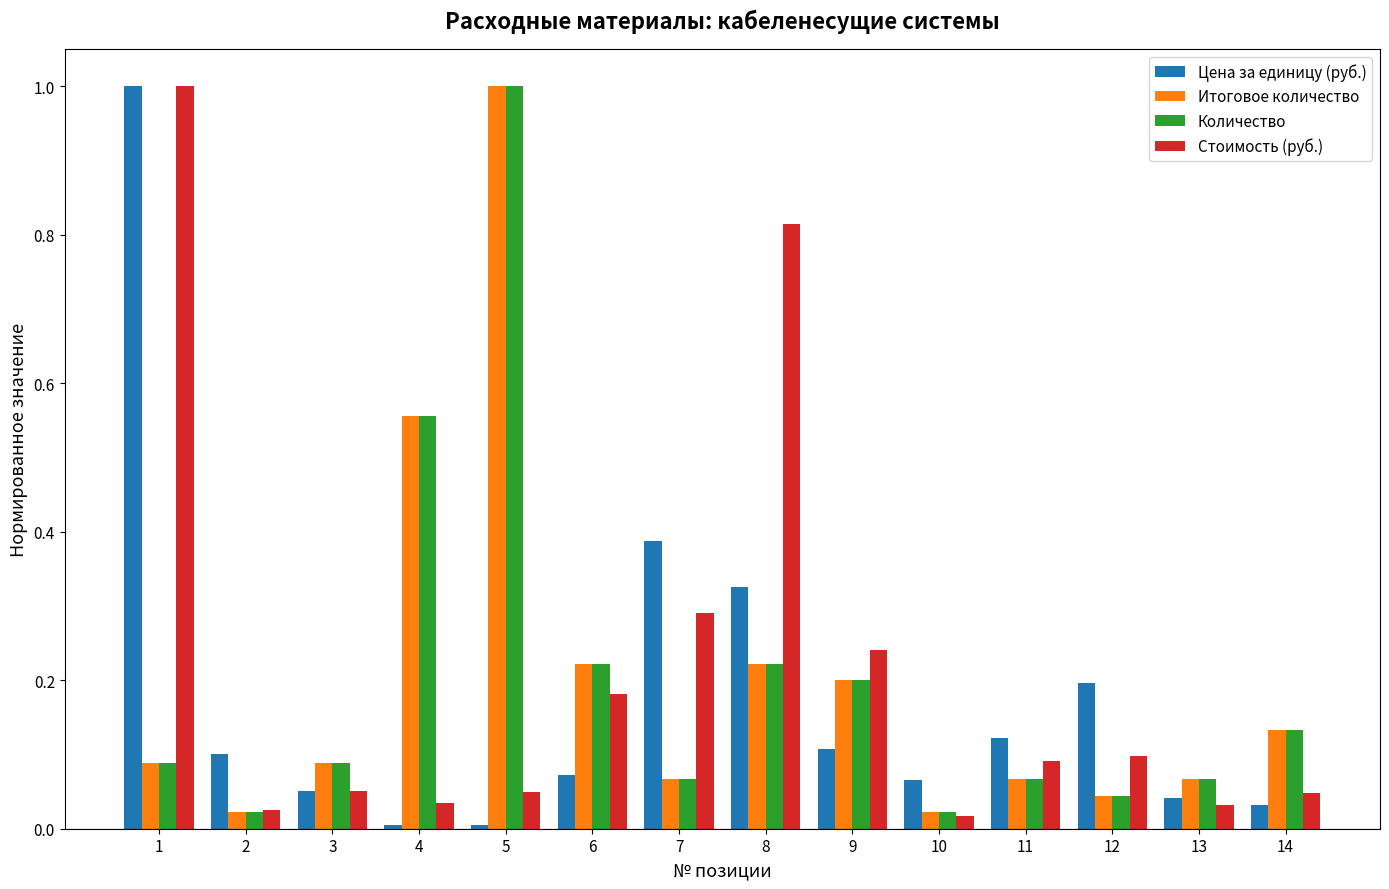

Between 3 and 9, which series saw the biggest shift?

Стоимость (руб.)